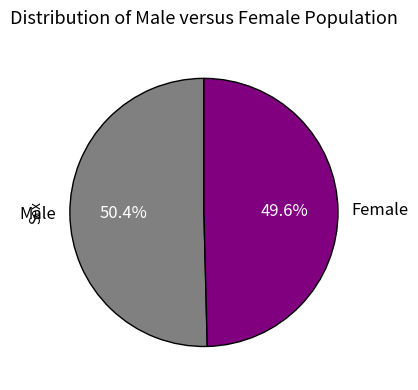

True or false: Male accounts for 39% of the total.

False